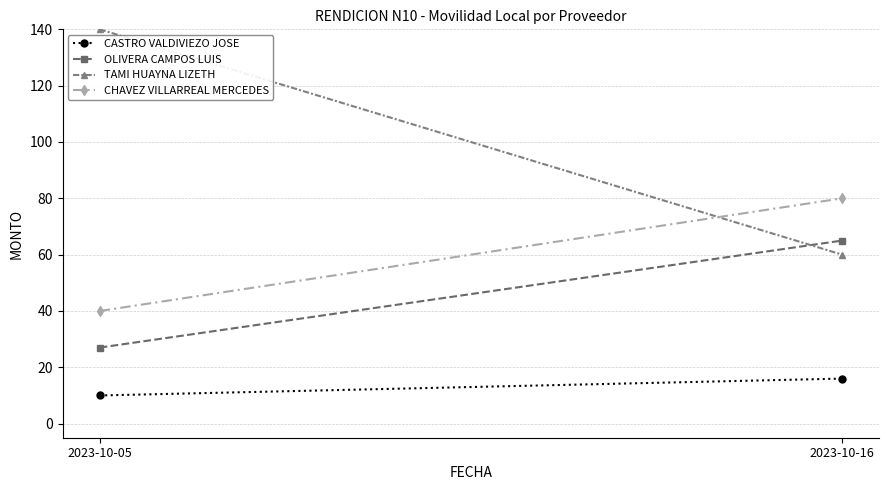

What is the difference between the maximum and minimum values in the CHAVEZ VILLARREAL MERCEDES series?

40